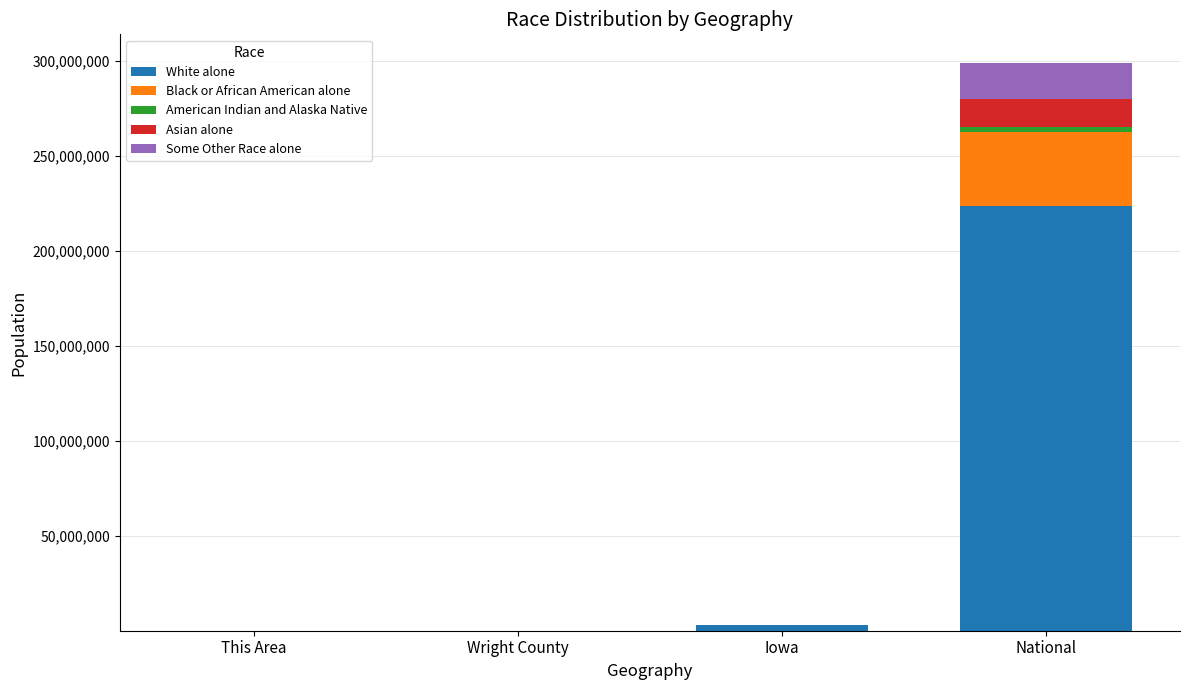

What is the sum of all White alone values?

226347714